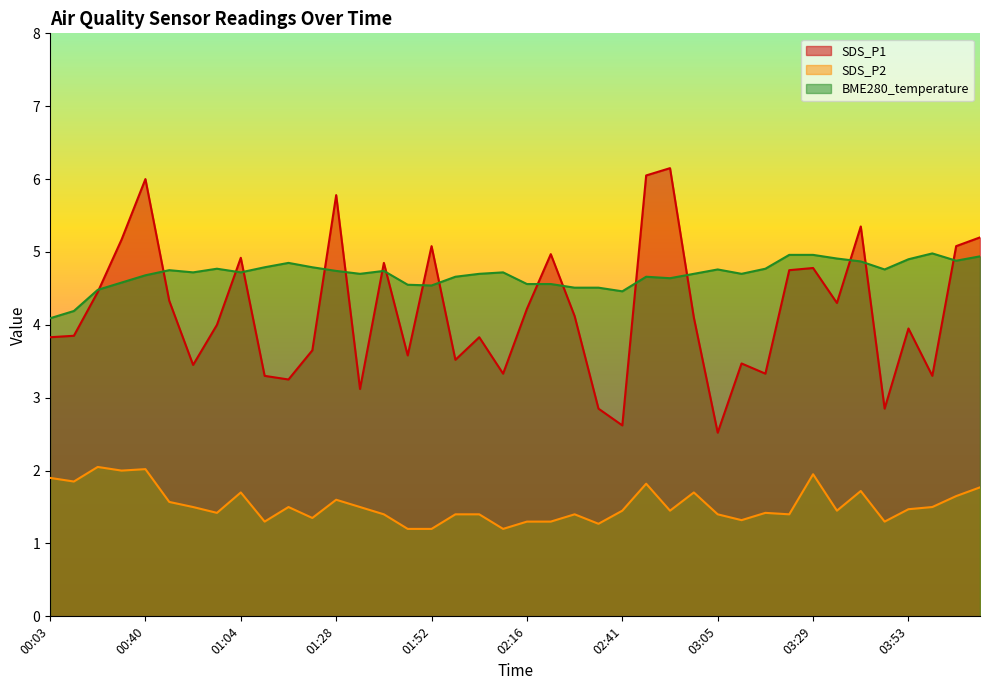

What is the highest value of the BME280_temperature series?

5.0